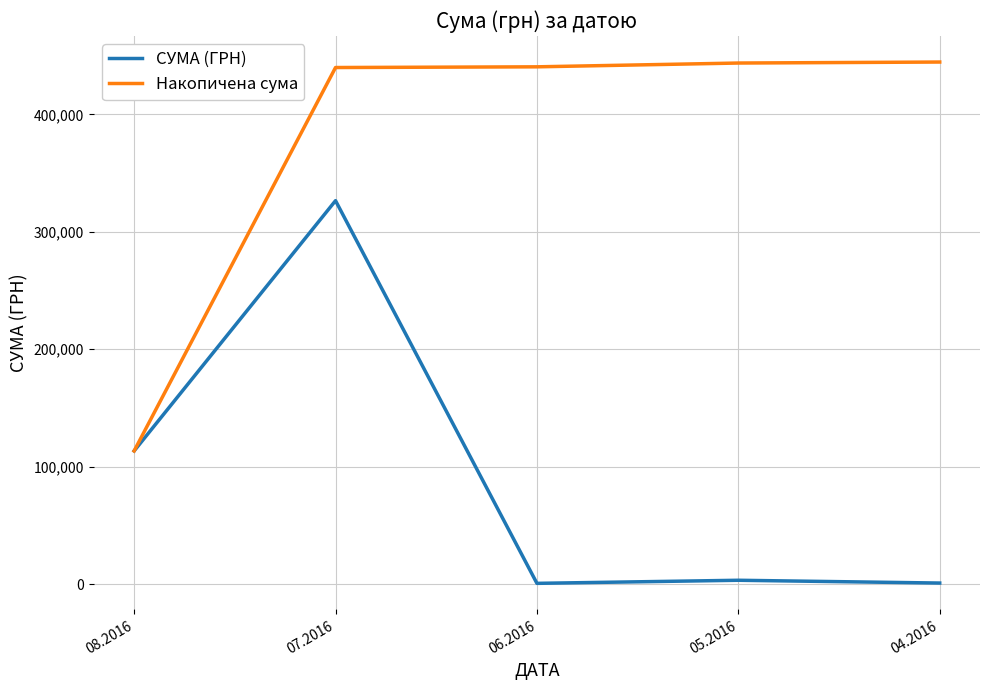

What is the highest value of the СУМА (ГРН) series?

326572.3